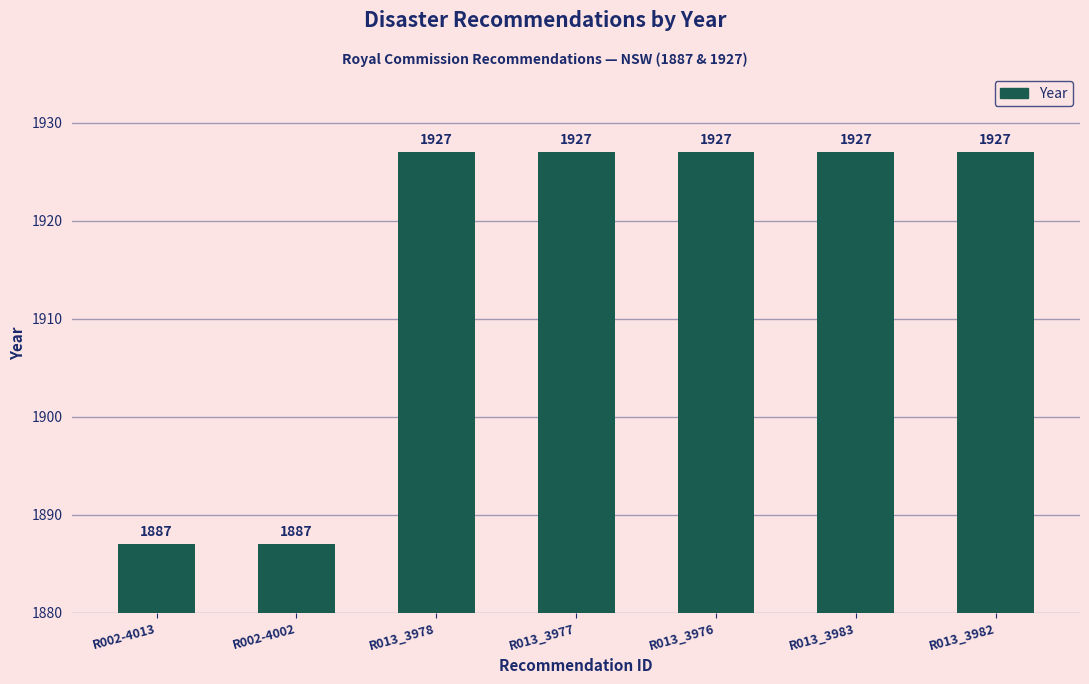

What is the ratio of the value at R013_3976 to the value at R002-4013?

1.0